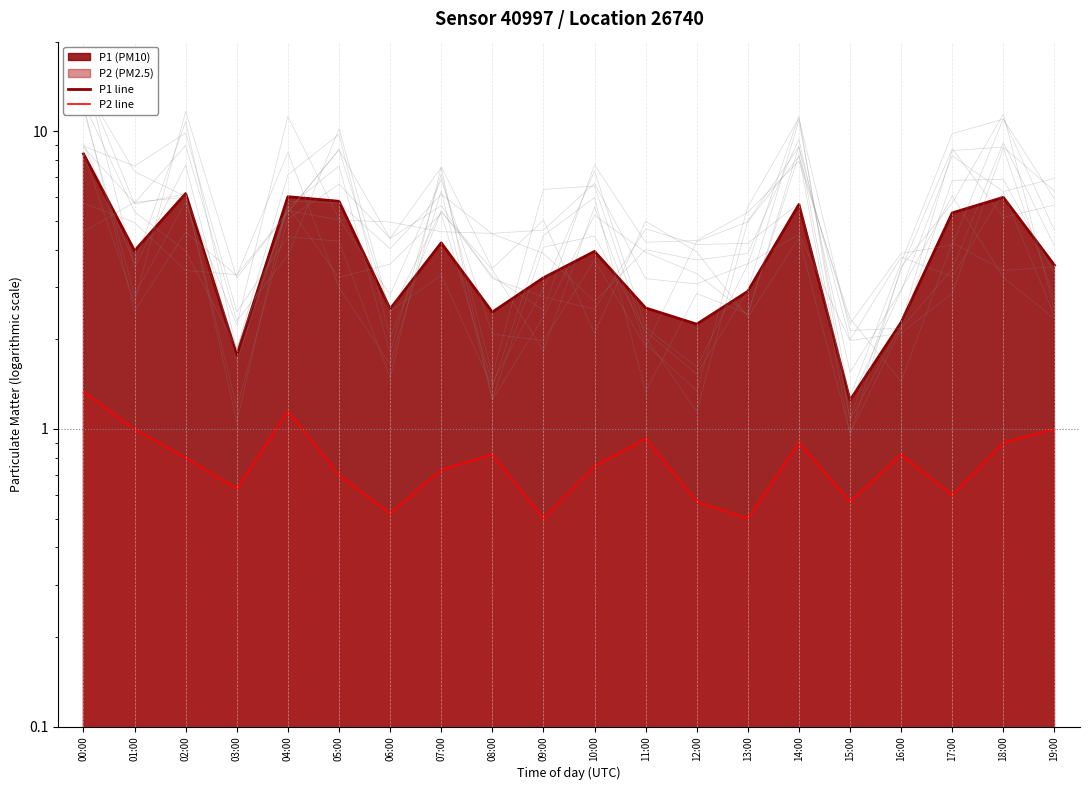

True or false: P2 line and P1 line intersect in this chart.

False